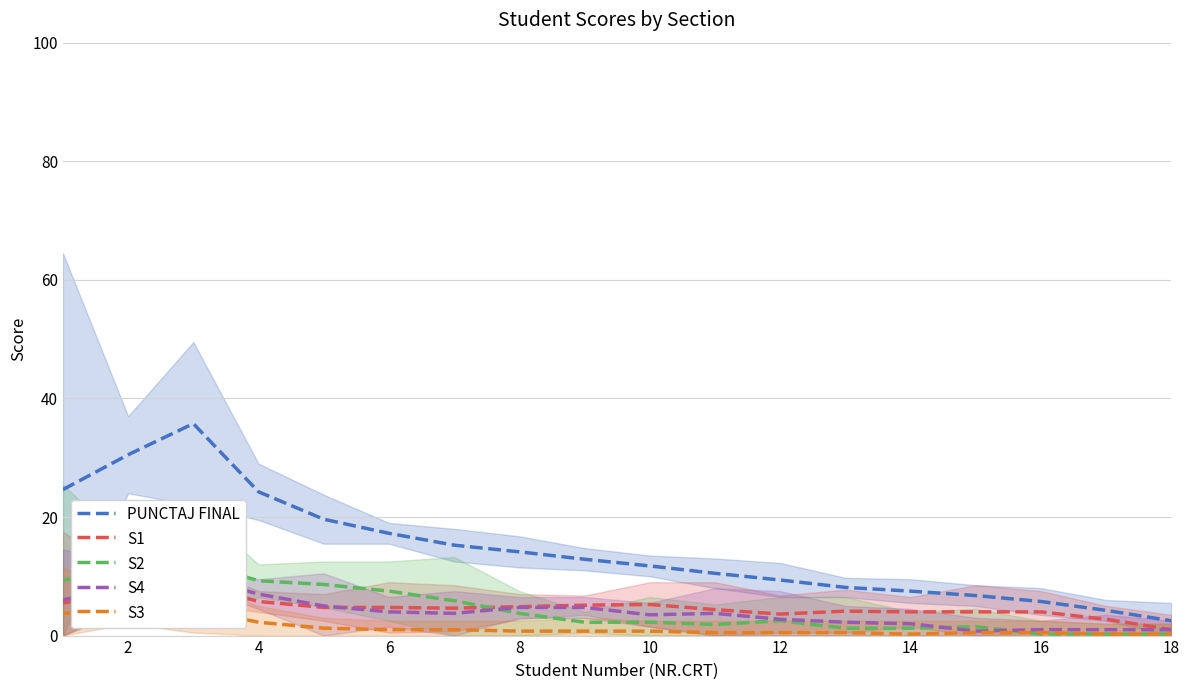

Rank the series by their maximum value, from highest to lowest.

PUNCTAJ FINAL, S2, S4, S1, S3